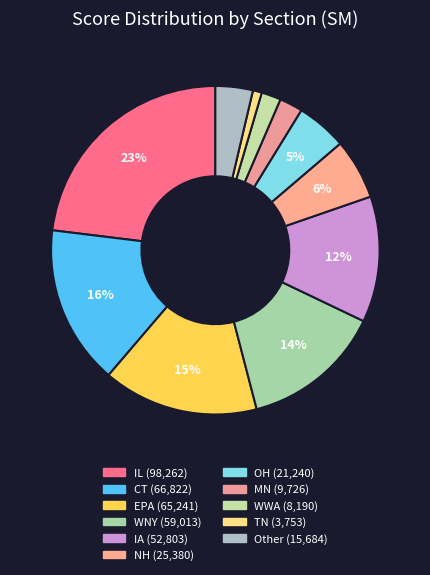

How many segments does this pie chart have?

11